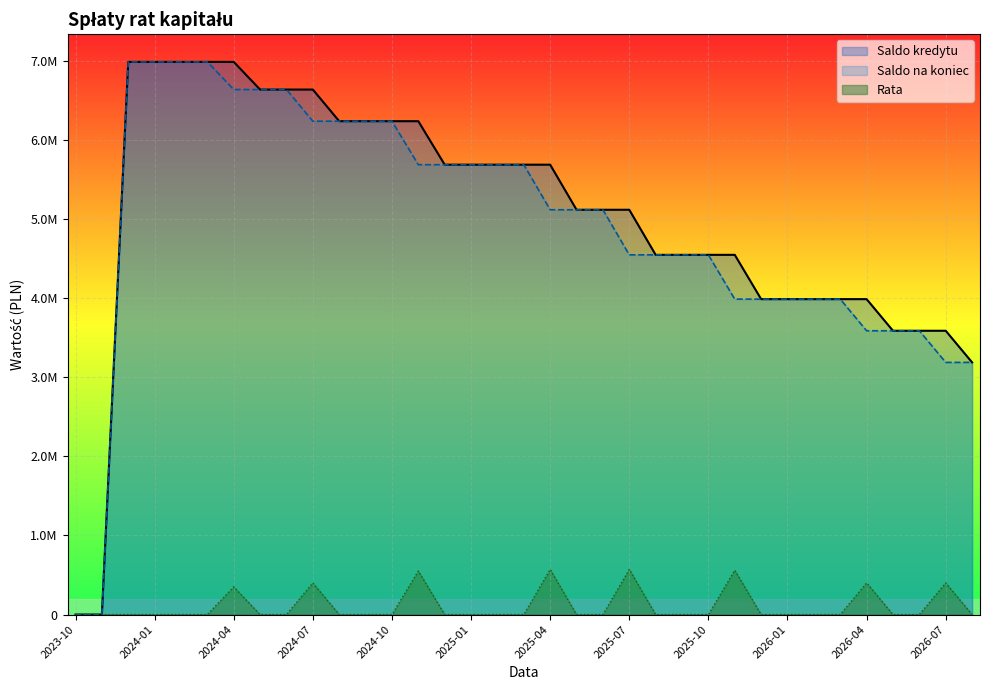

Rank the series at 2025-01 from highest to lowest value.

Saldo kredytu, Saldo na koniec, Rata